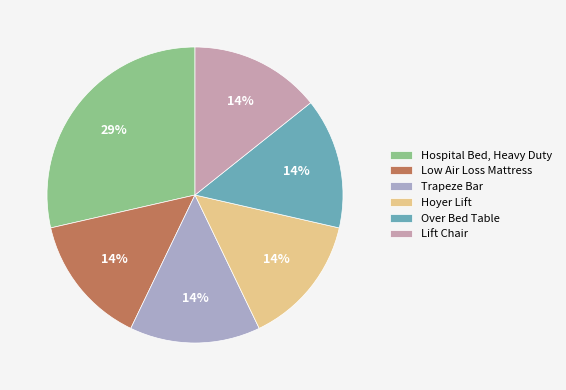

Which slice is the largest?

Hospital Bed, Heavy Duty